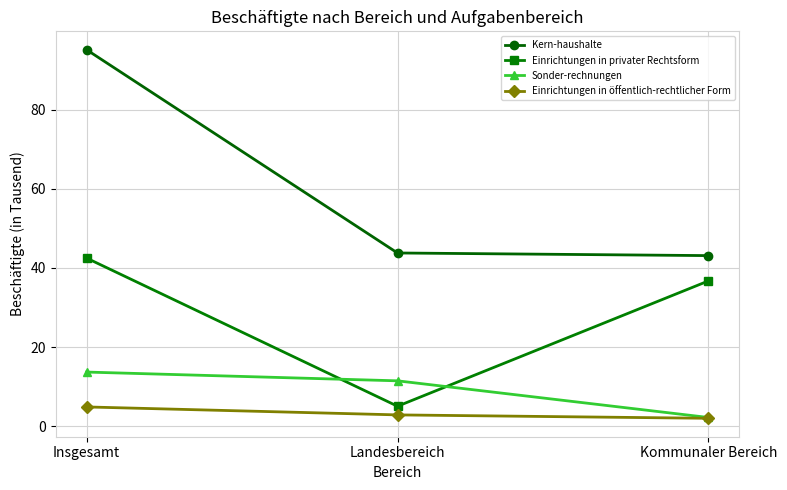

The value of Einrichtungen in privater Rechtsform at Landesbereich is 8.7. True or false?

False